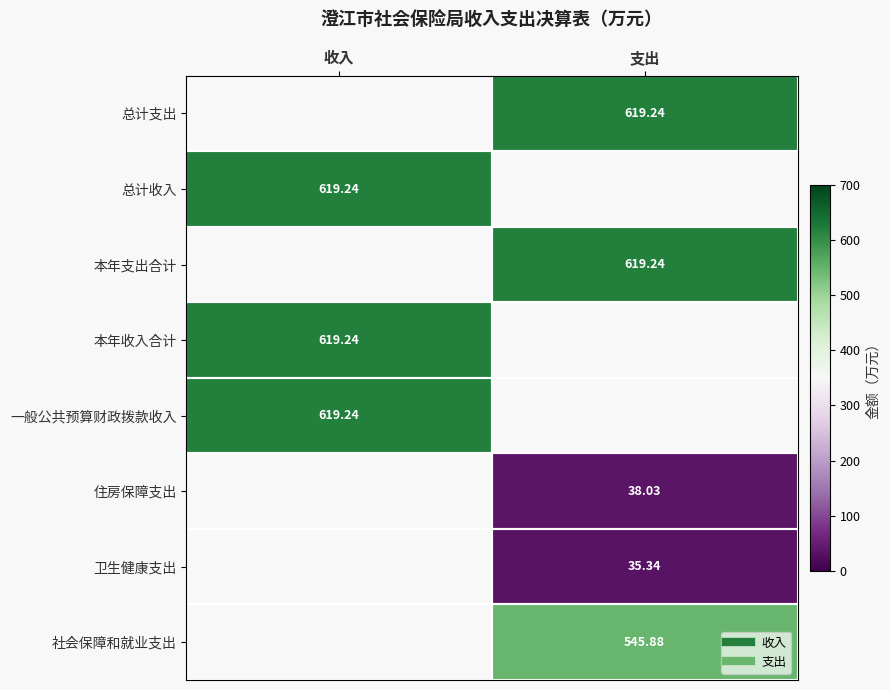

True or false: 卫生健康支出 has a value of 51.1 at 支出.

False